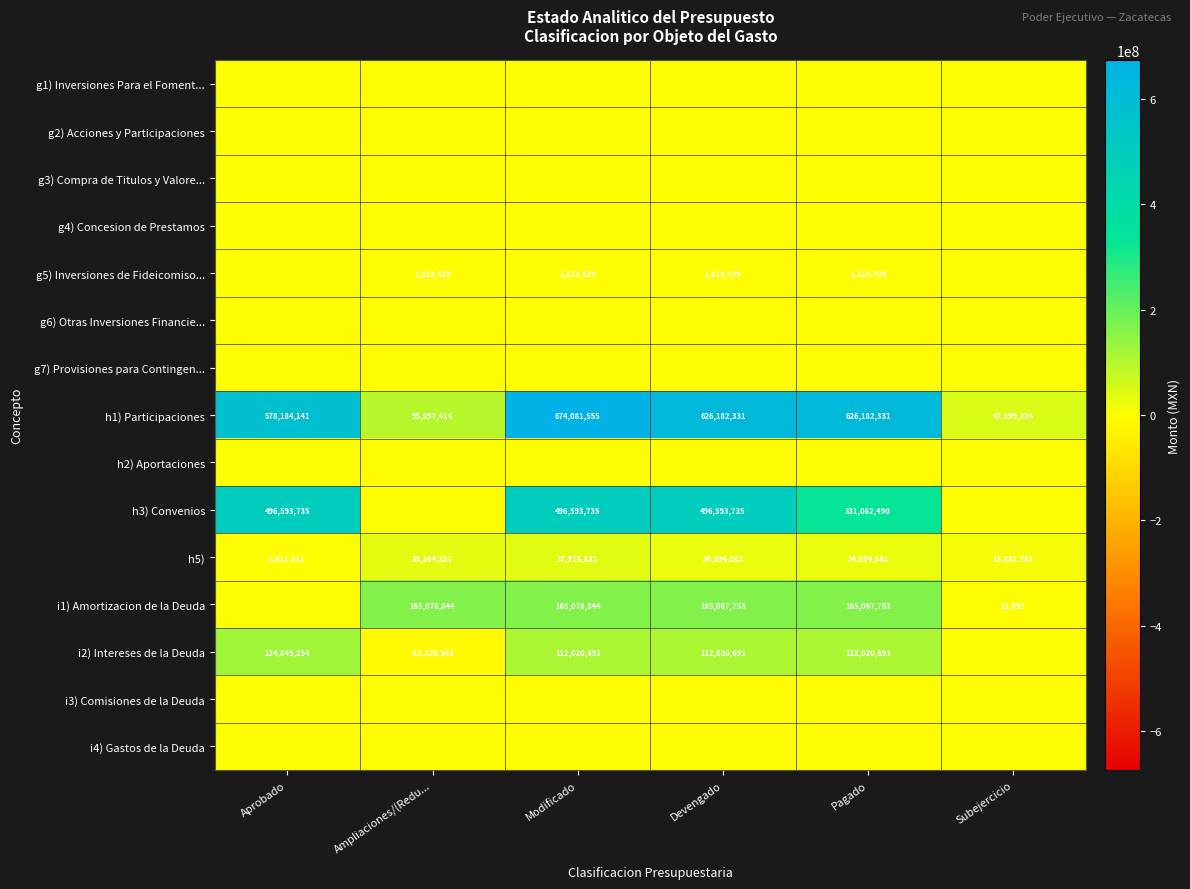

What is the sum of the h5) values at Ampliaciones/(Redu... and Aprobado?

37975832